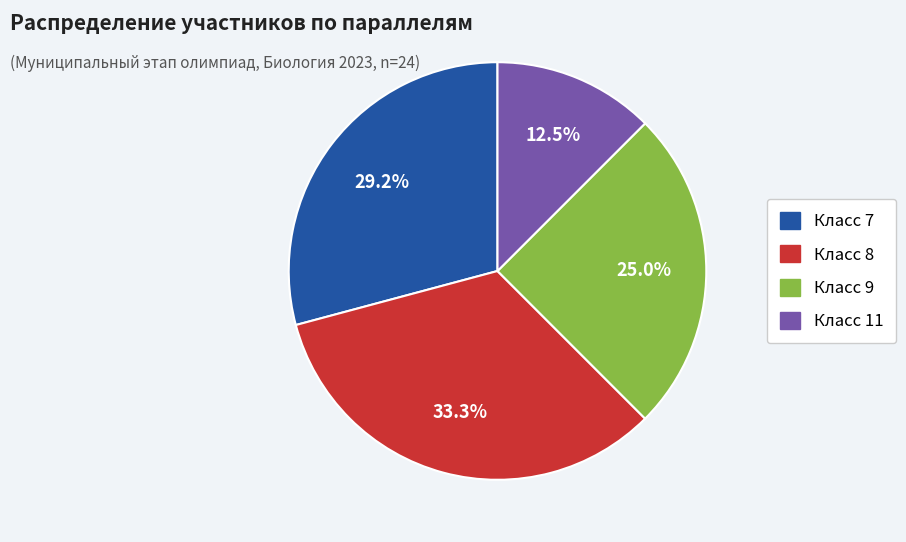

Is there any slice that represents more than half of the pie?

No